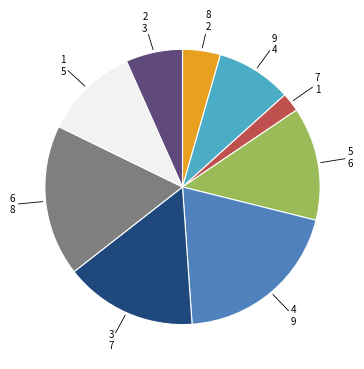

Is there any slice that represents more than half of the pie?

No